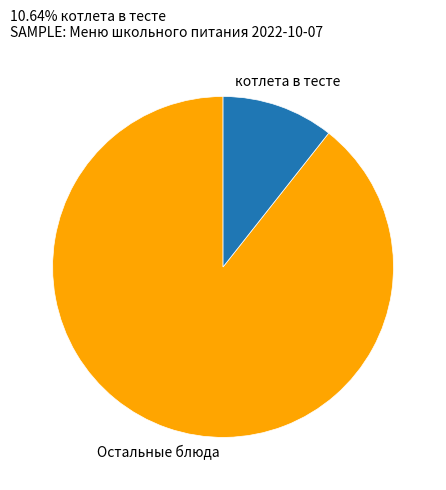

Is the sum of Остальные блюда and котлета в тесте greater than half?

Yes